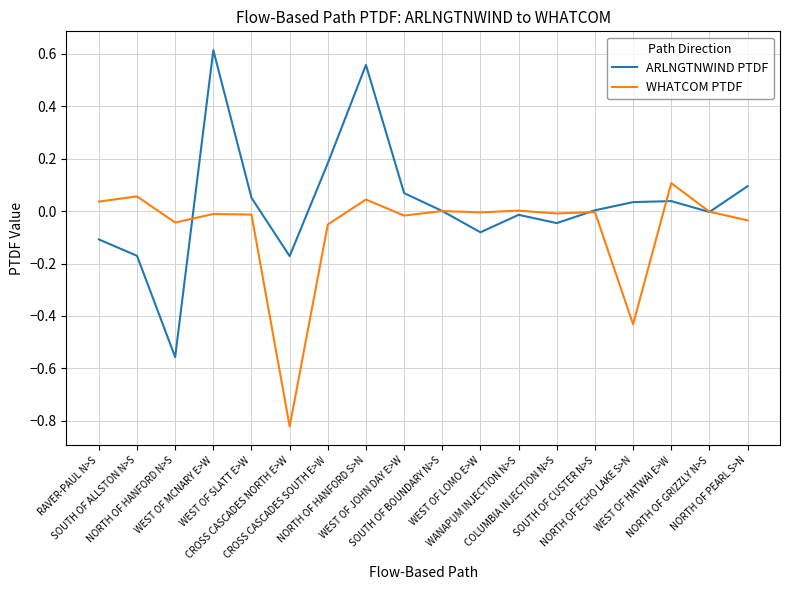

Rank the series by their maximum value, from lowest to highest.

WHATCOM PTDF, ARLNGTNWIND PTDF